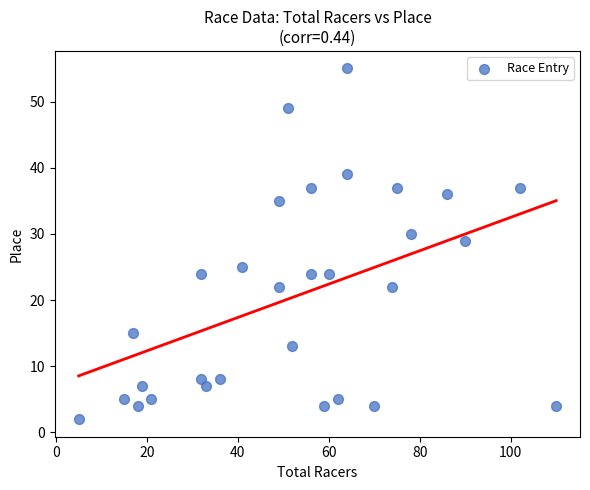

What Y value in the scatter plot is closest to 28?

29